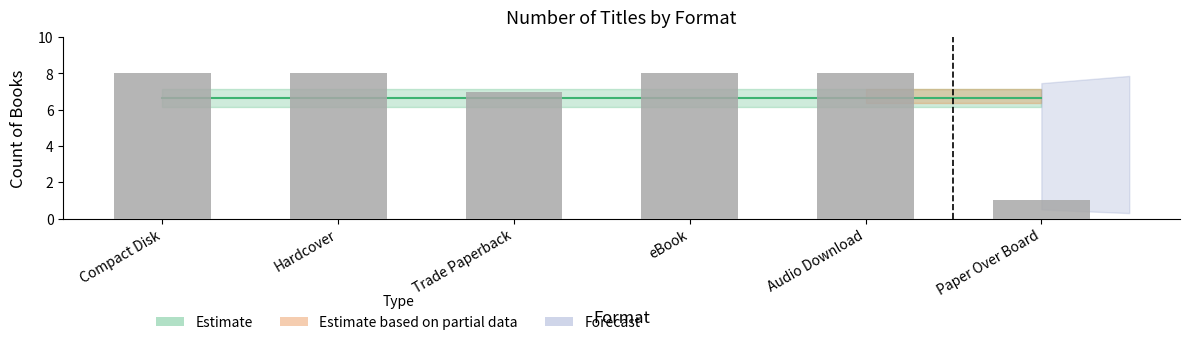

What is the label of the 4th bar from the right?

Trade Paperback